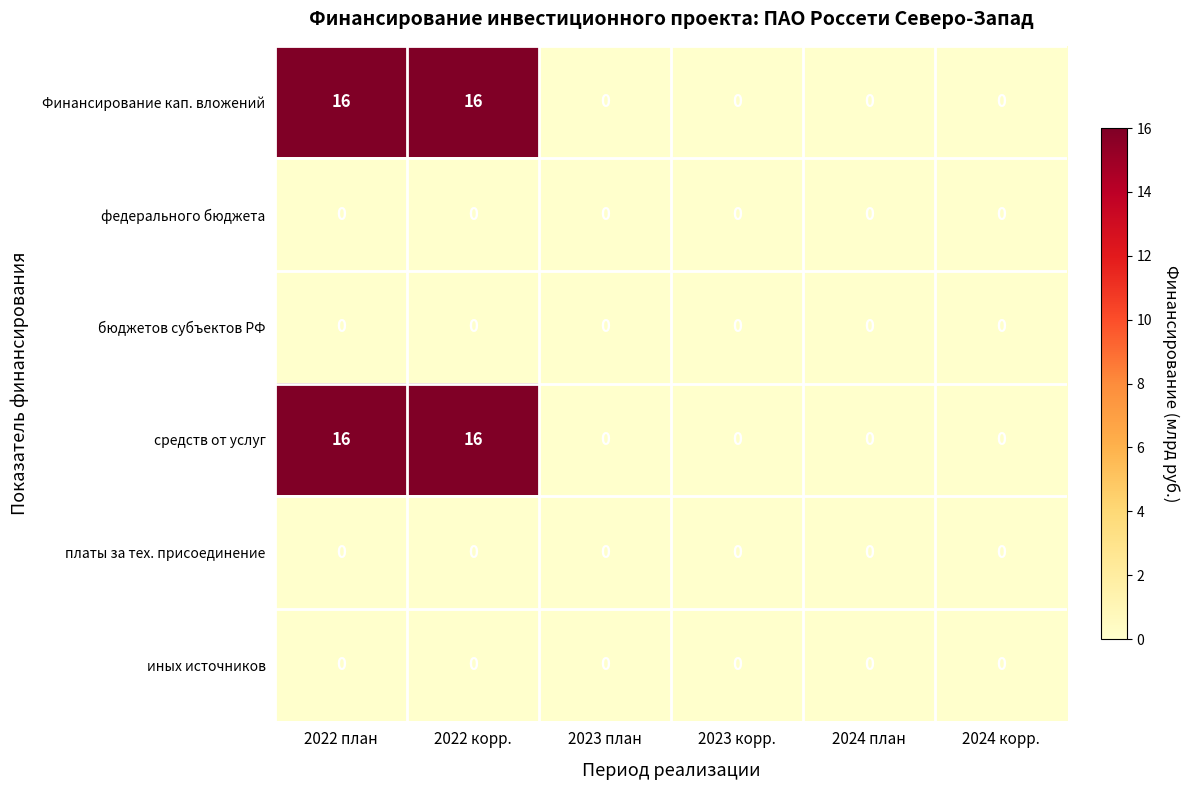

What is the sum of the Финансирование кап. вложений values at 2023 корр. and 2022 план?

16